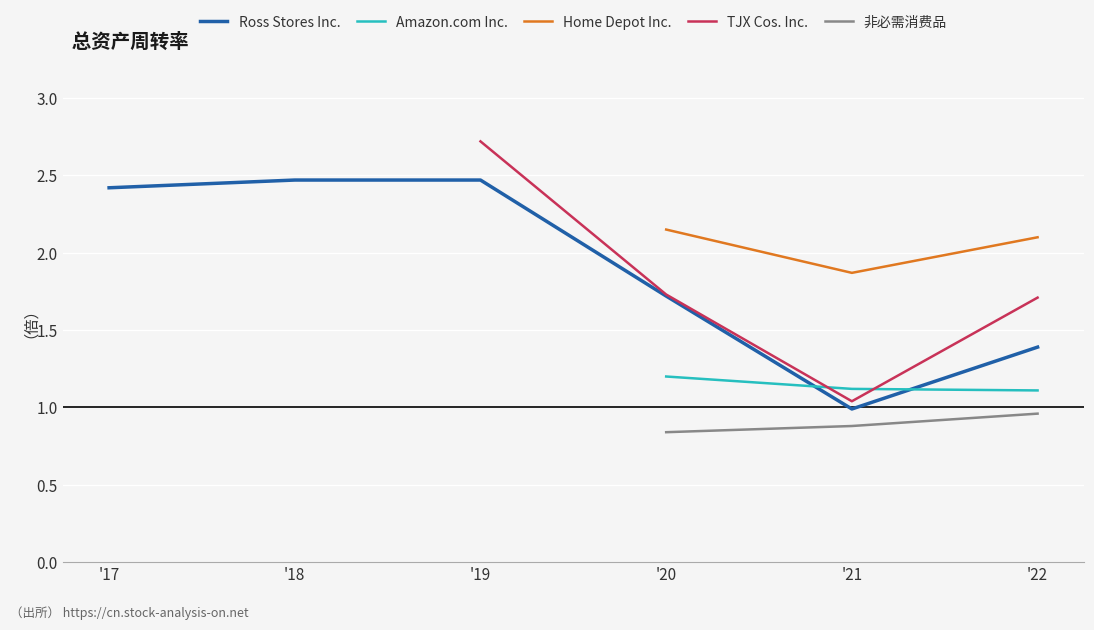

Between '22 and '18, which is larger?

'18